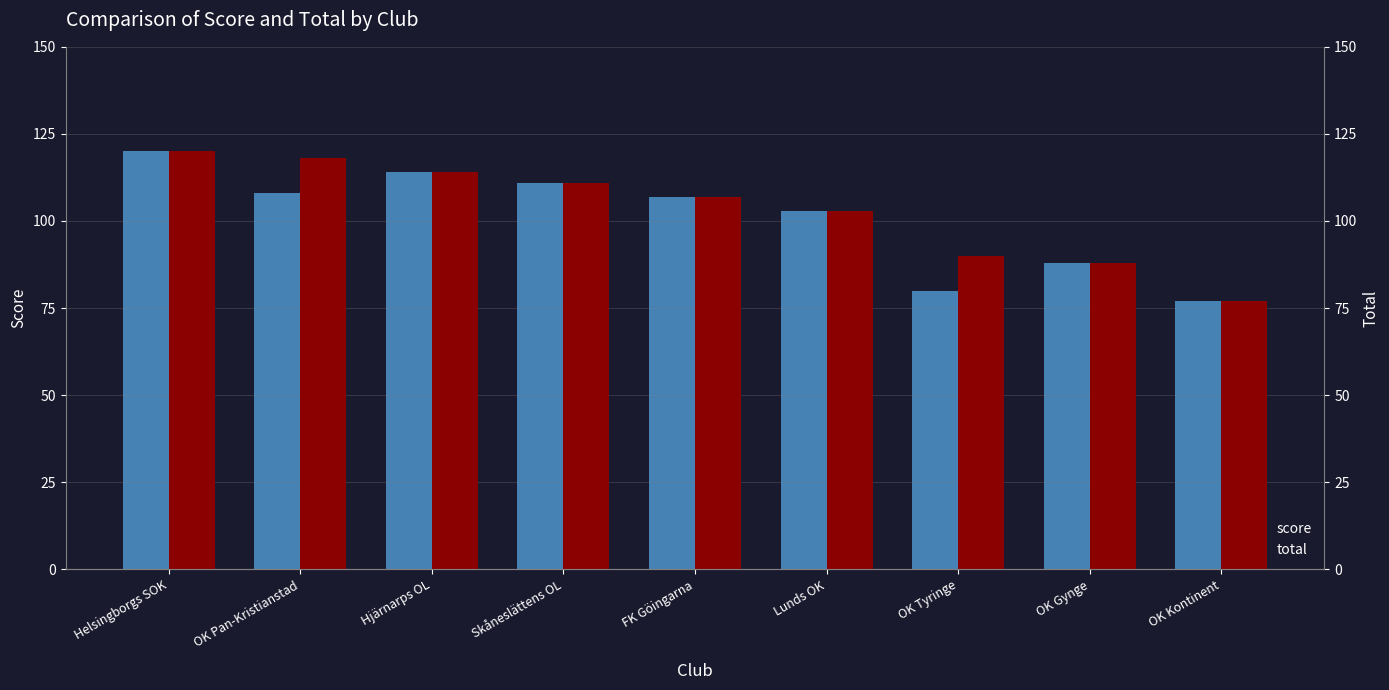

List the series in order of their peak value, lowest first.

score, total